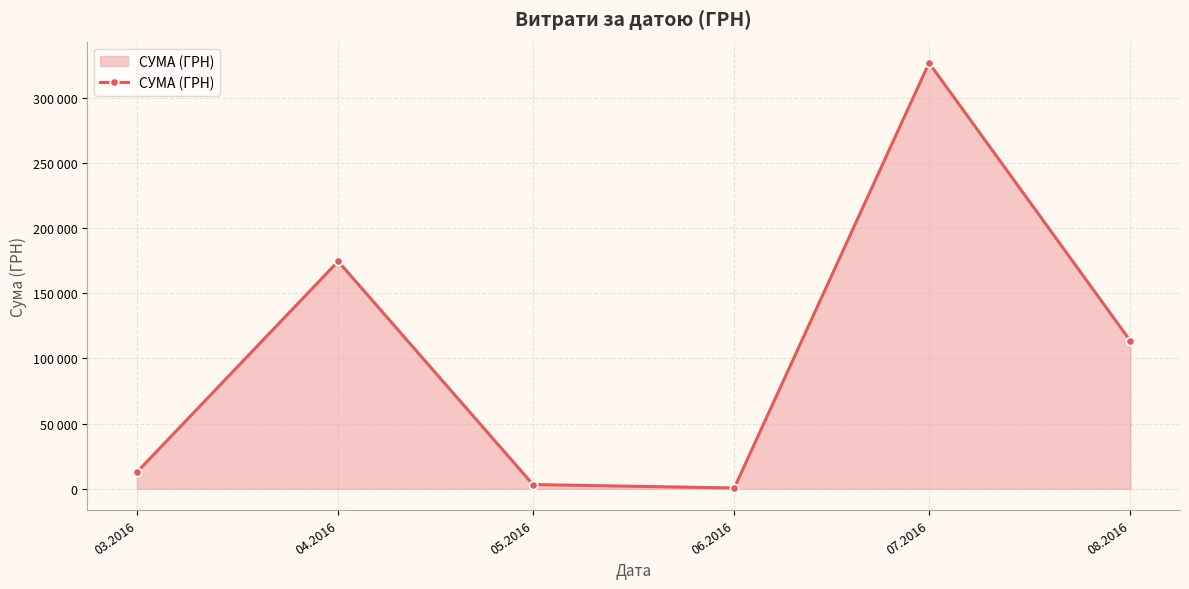

Is it true that the value at 03.2016 is 7085.2?

False